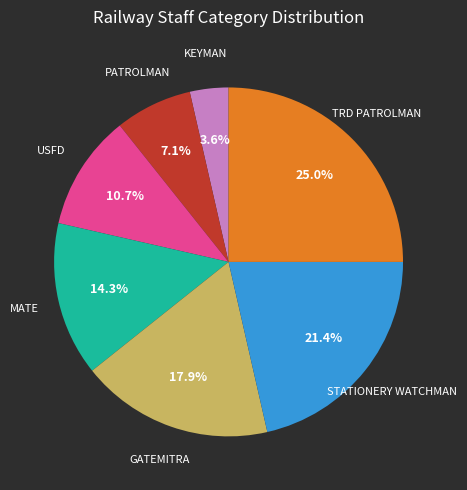

Does any single category account for the majority?

No